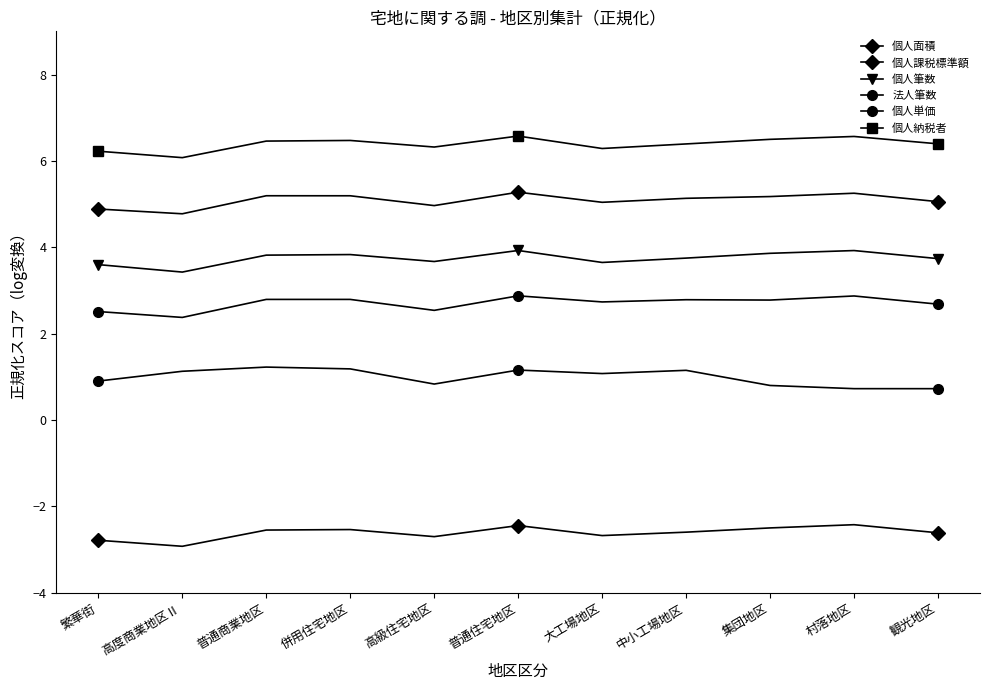

Which has a higher value, 普通商業地区 or 中小工場地区?

普通商業地区